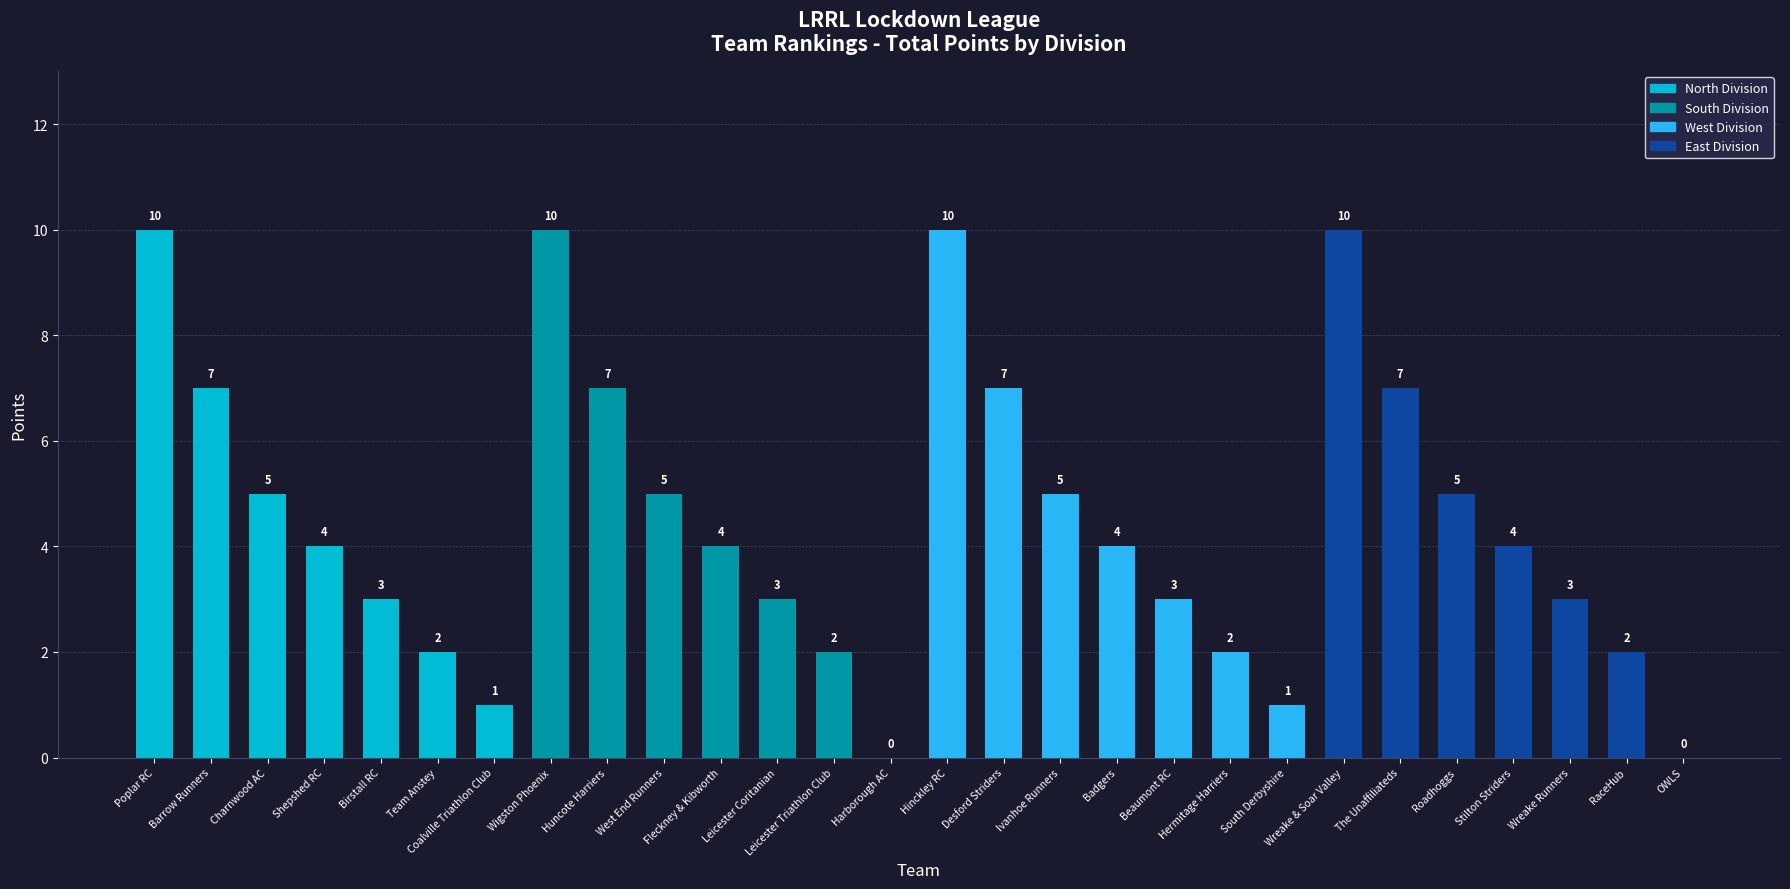

Count the values in the range 2 to 7.

20